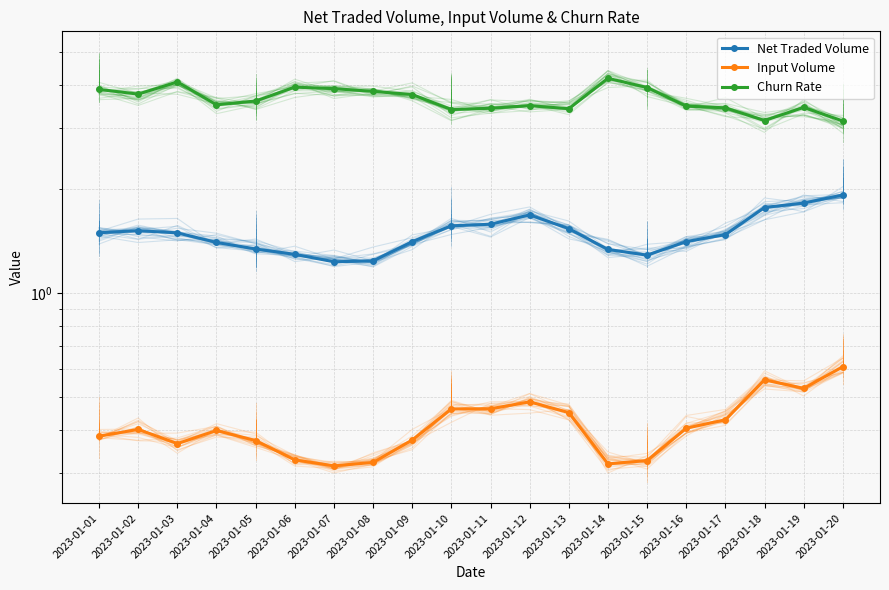

What is the value of the Input Volume point at the 12th from the left?

0.5